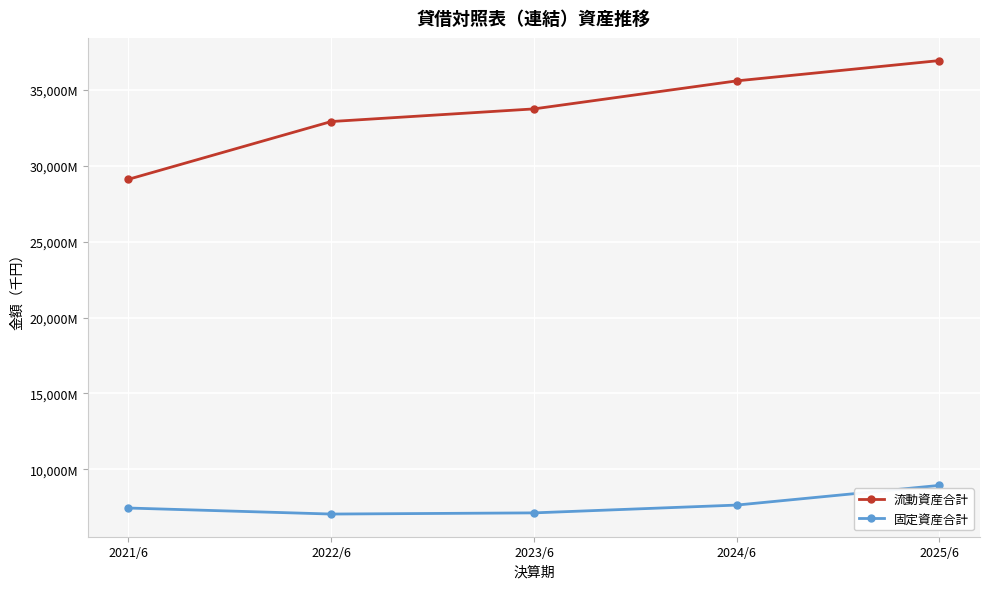

True or false: 固定資産合計 and 流動資産合計 cross at least once.

False